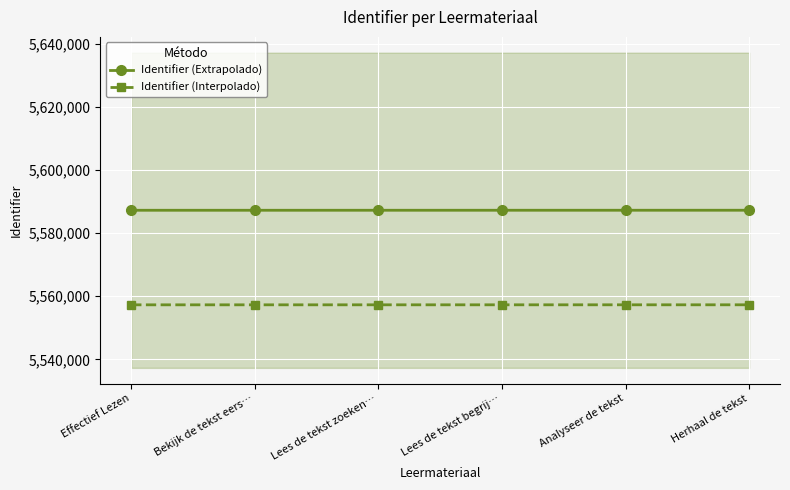

What is the approximate value of Identifier (Interpolado) at Analyseer de tekst?

5557299